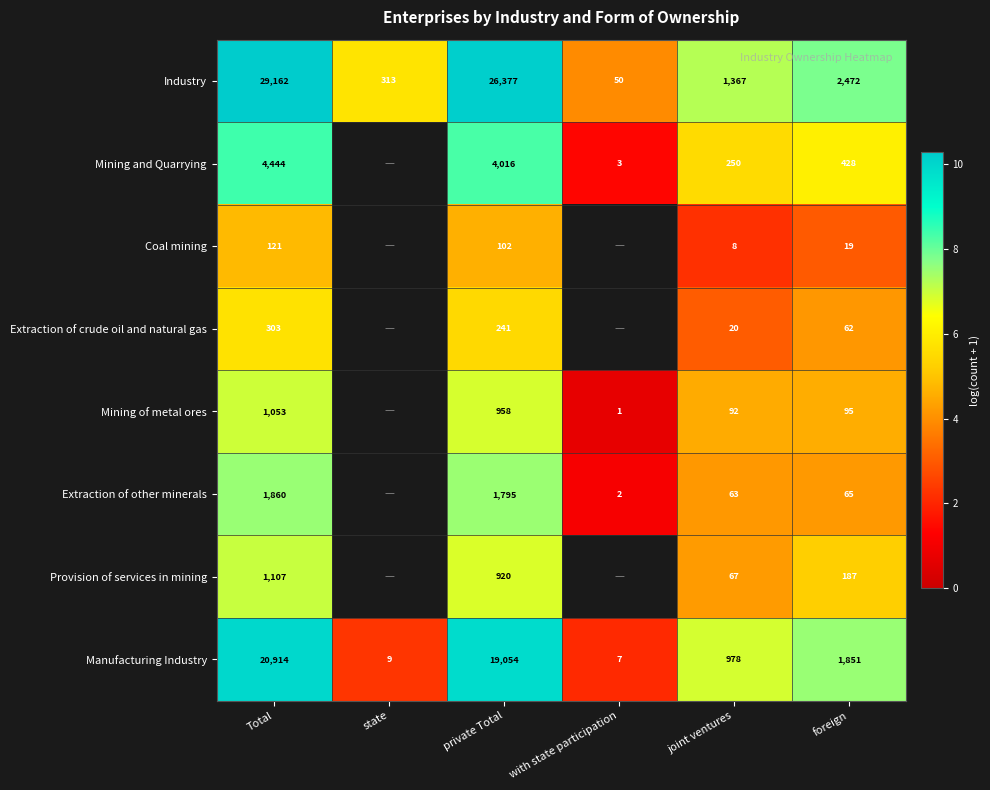

Between private Total and foreign, which series saw the biggest shift?

Industry